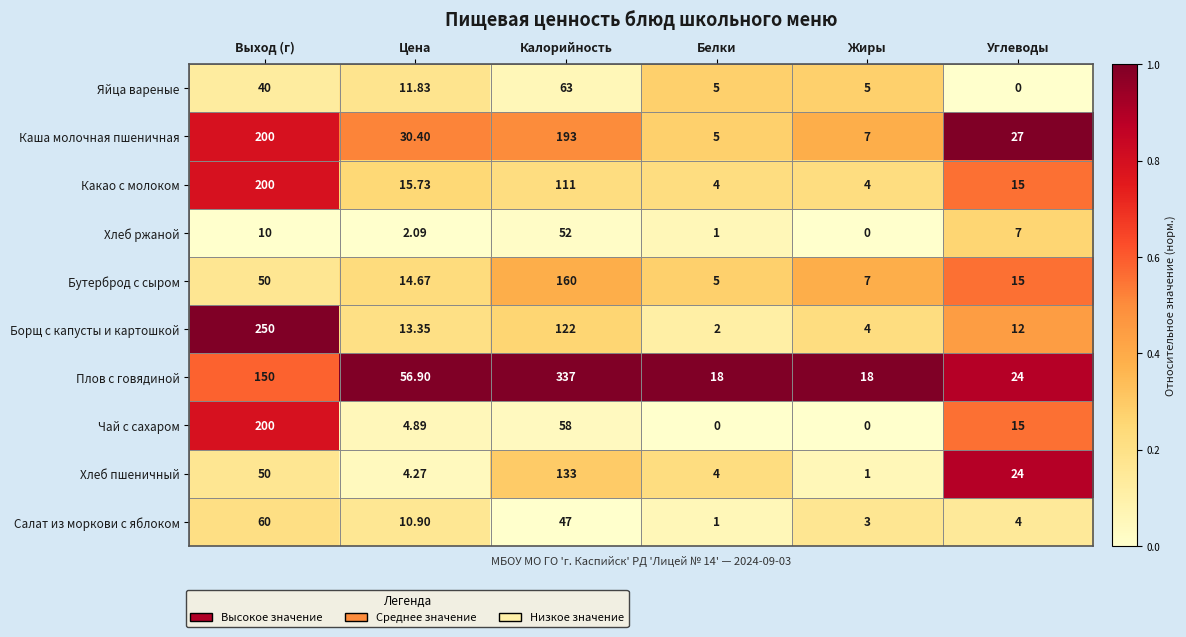

Count the number of data series in this chart.

10